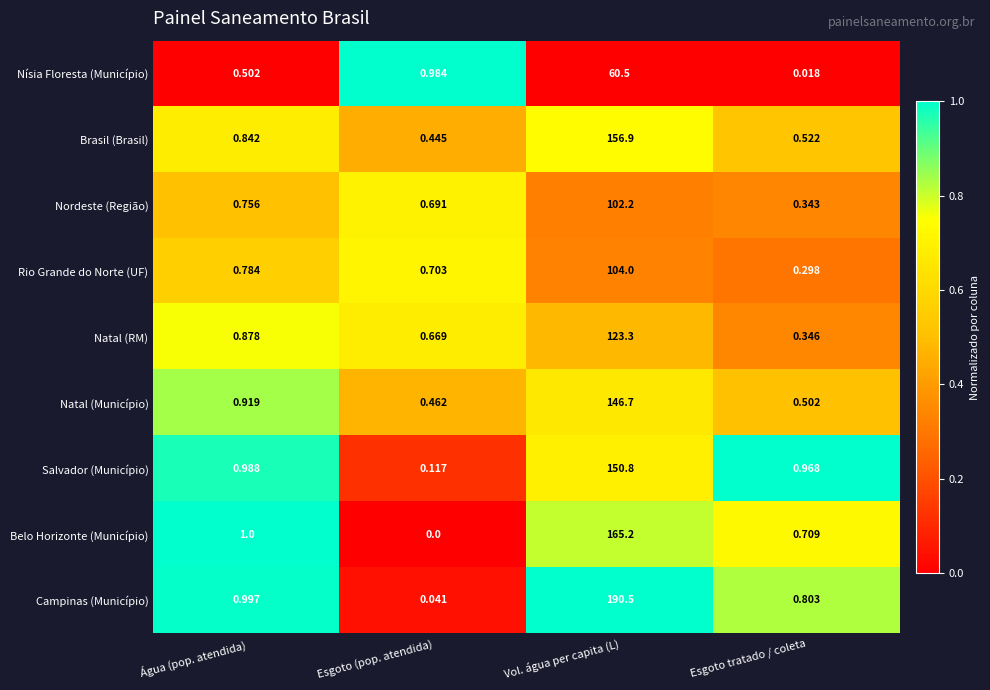

At which category is the sum across all series the highest?

Vol. água per capita (L)